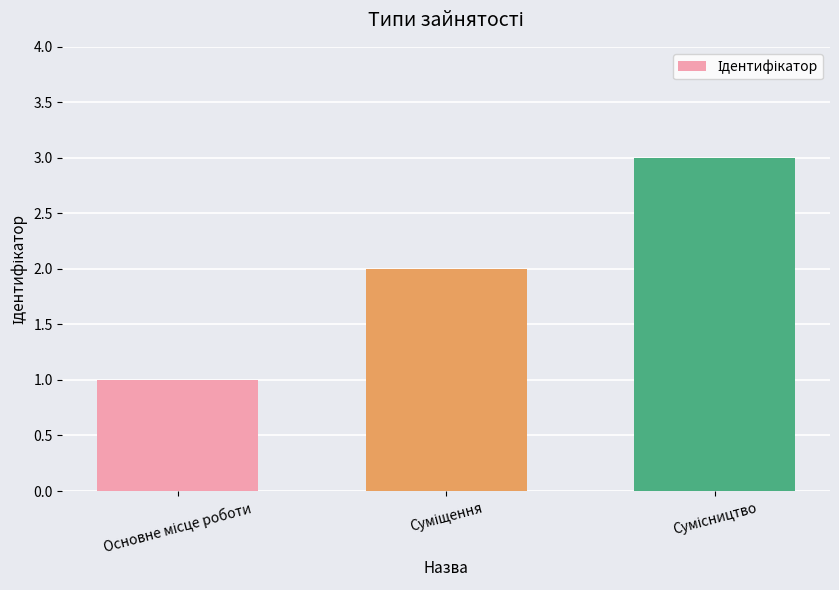

What is the sum of all values?

6